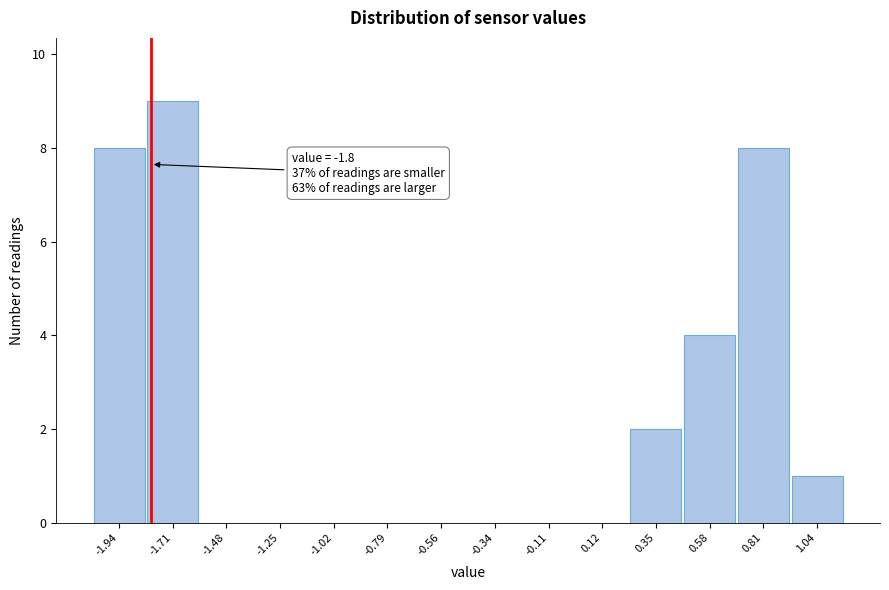

Over which range of the x-axis is the bar tallest?

-1.80 to -1.60